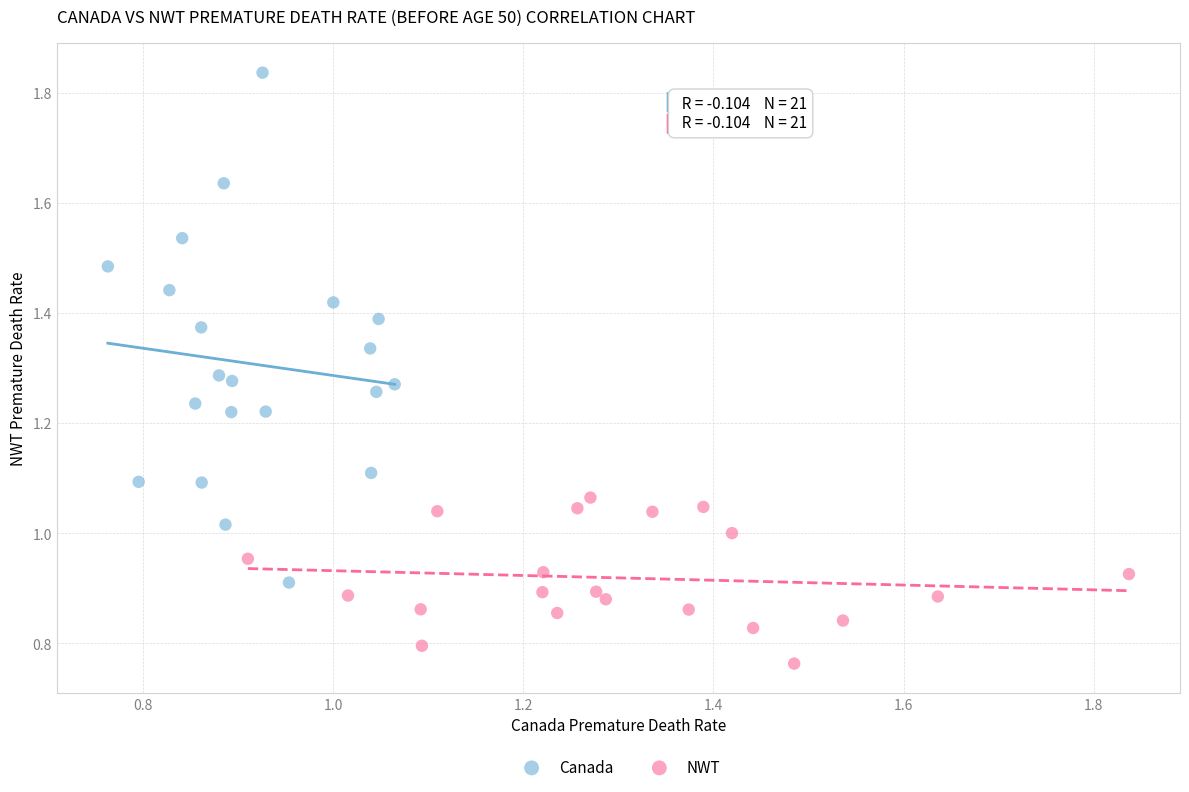

Which series has the largest Y range (max minus min)?

Canada